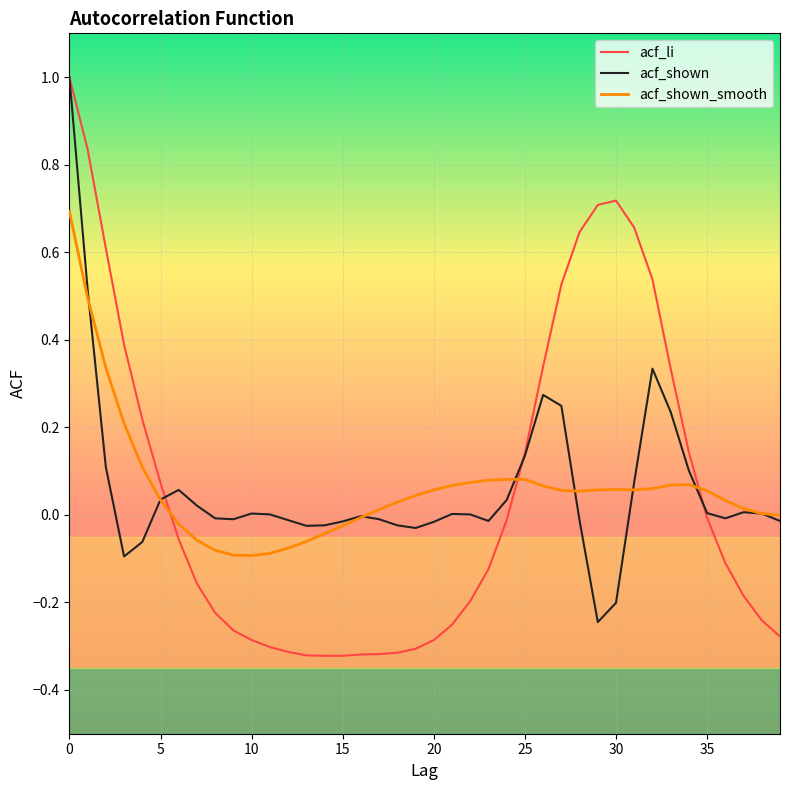

What is the sum of all acf_shown_smooth values?

2.4